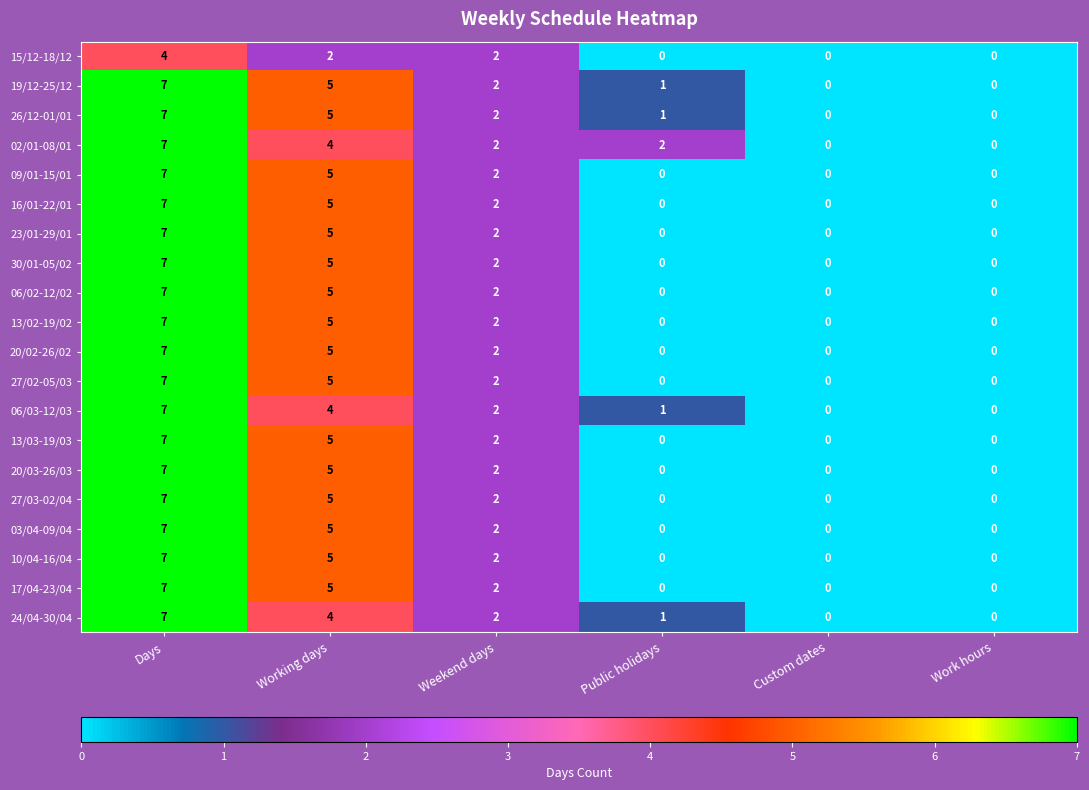

How many distinct data groups are displayed?

20